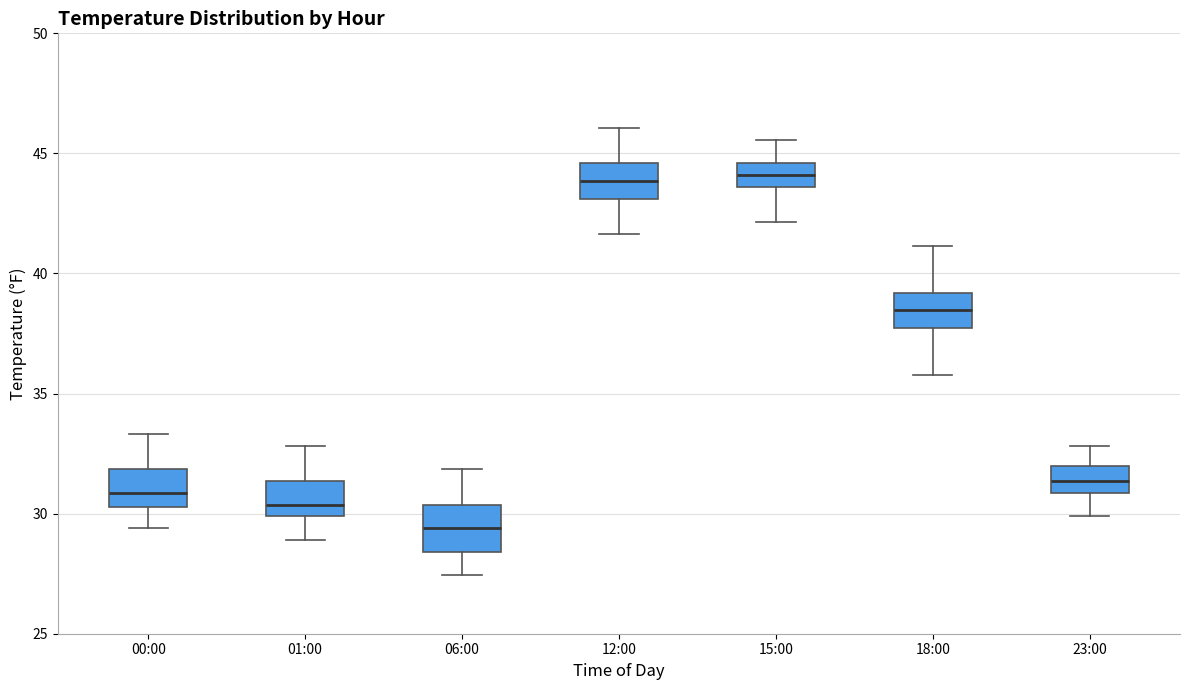

Which box's median line is the lowest?

06:00